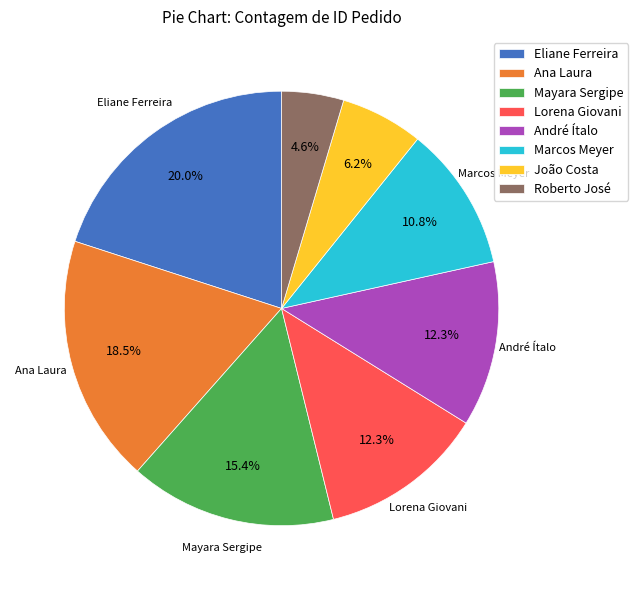

Do Eliane Ferreira and Lorena Giovani together represent more than half of the pie?

No